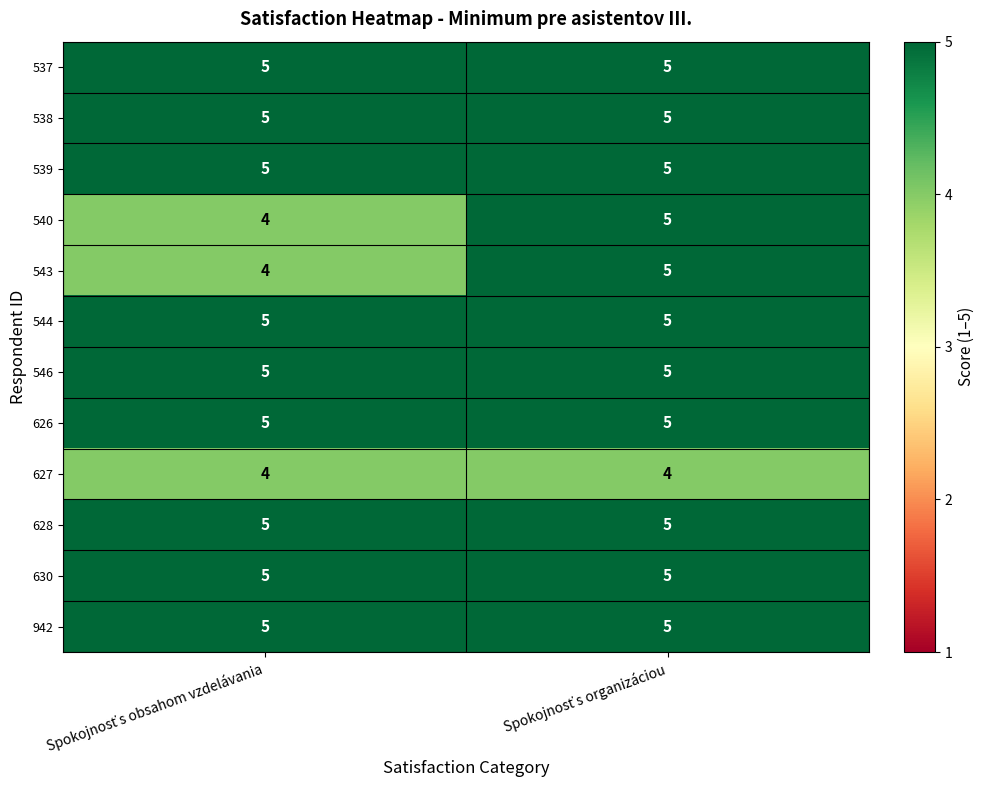

What is the maximum value shown in the chart?

5